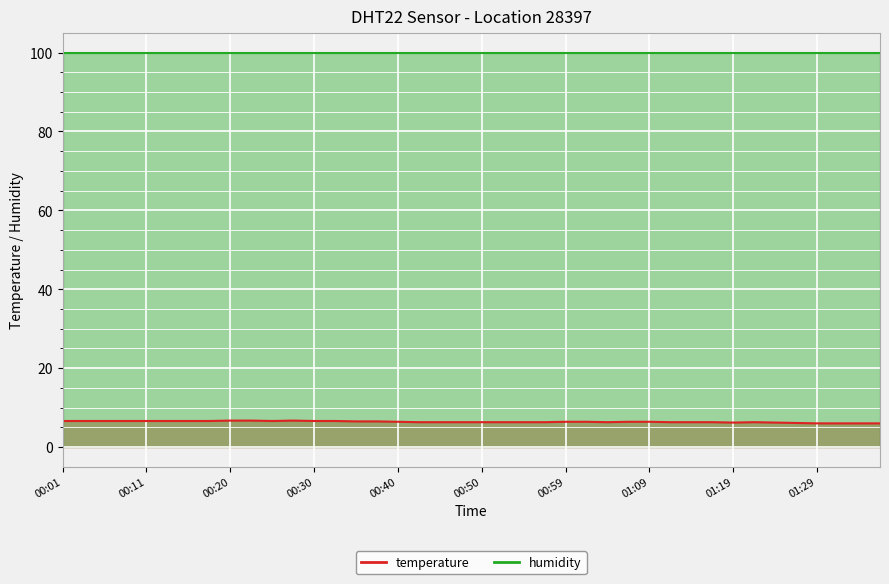

Does the chart display data point markers on the line(s)?

No